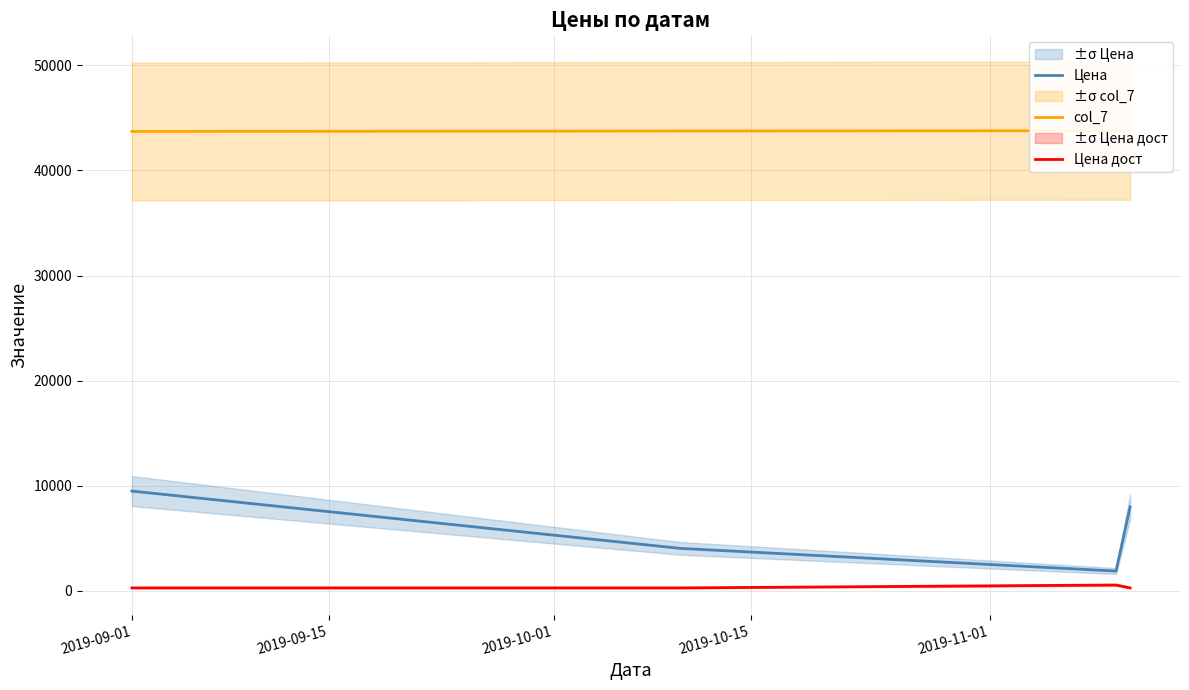

What is the lowest value of the Цена дост series?

290